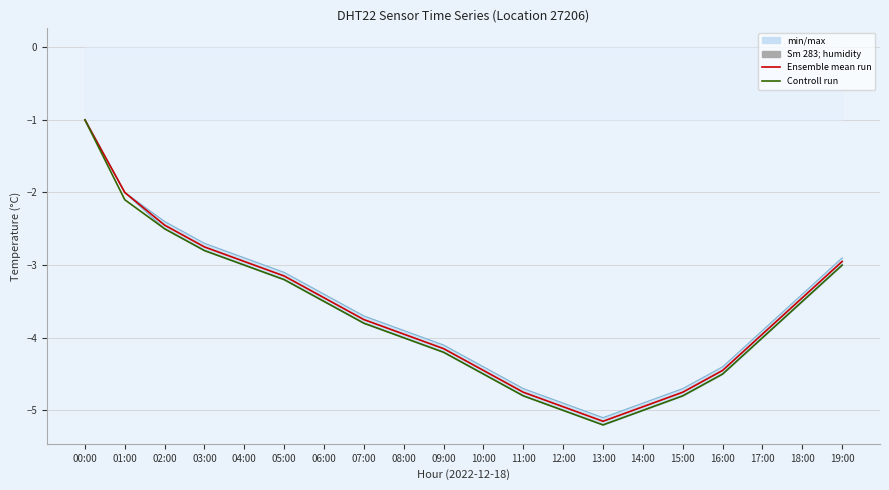

The value of Ensemble mean run at 10:00 is -4.5. True or false?

True